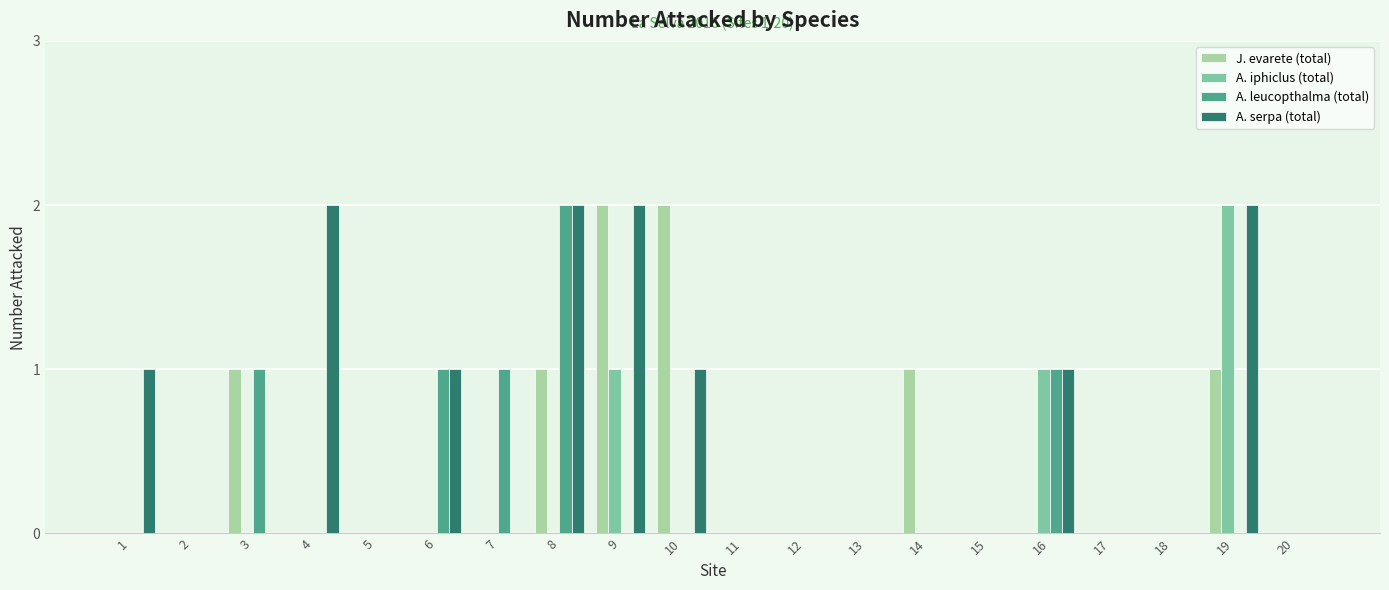

What is the sum of the J. evarete (total) values at 6 and 3?

1